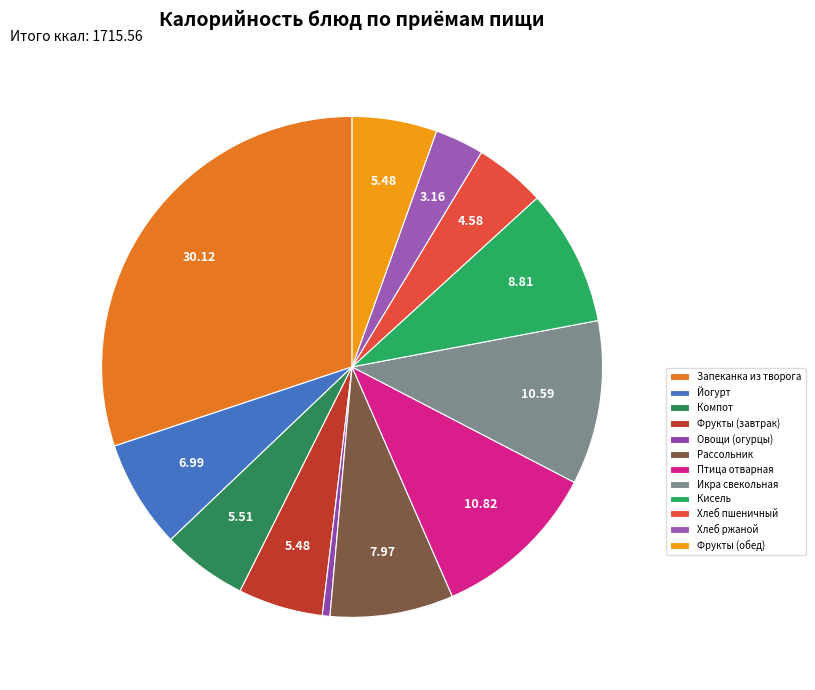

How many slices are in this pie chart?

12